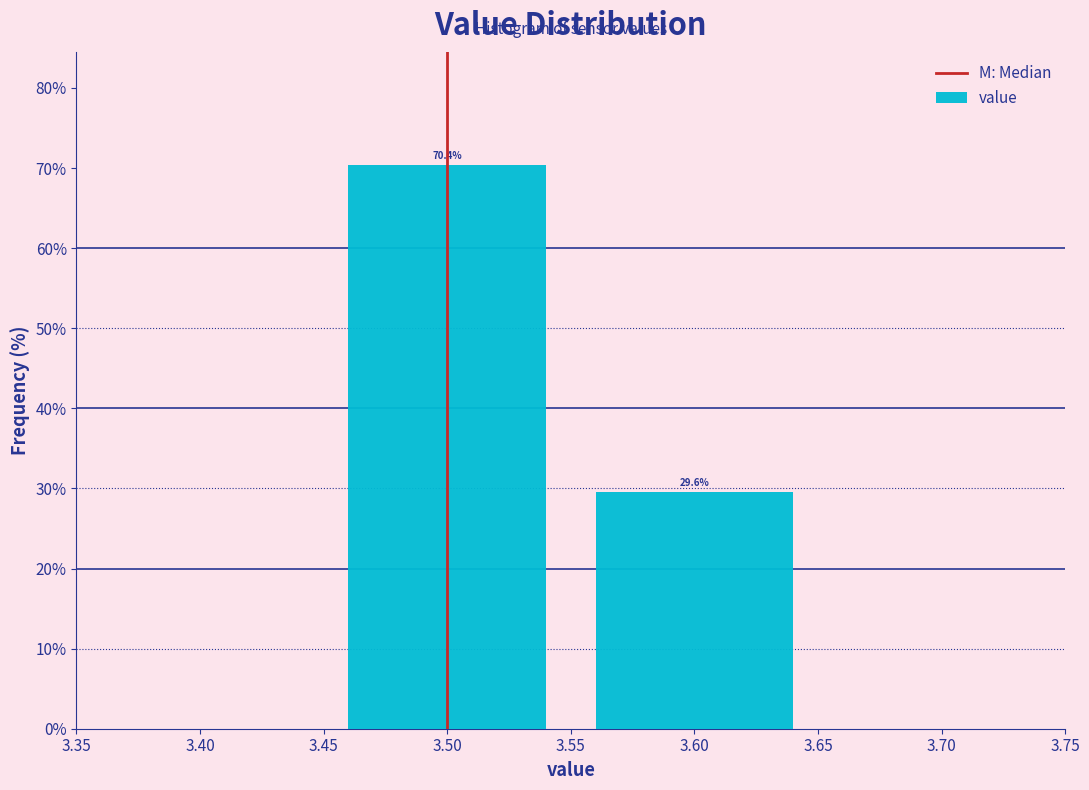

What is the height of the bar covering 3.55 to 3.65 on the x-axis?

29.6